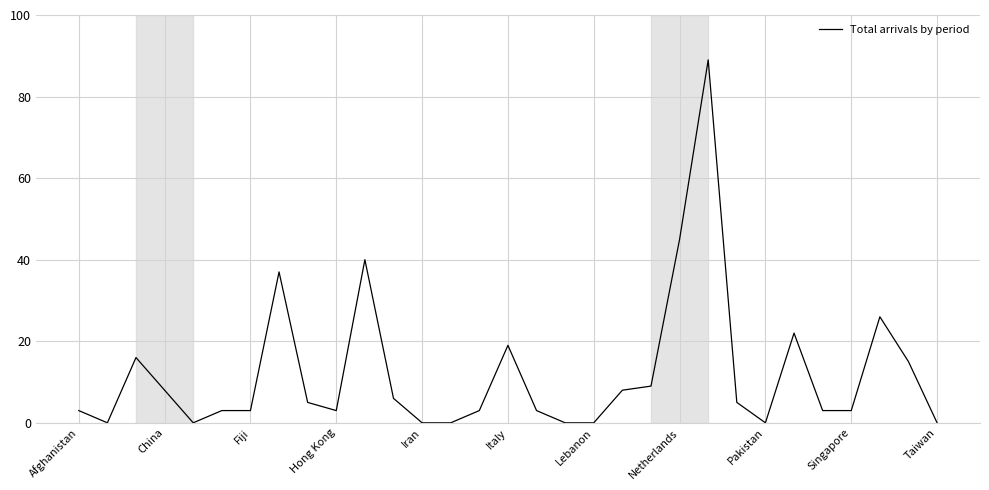

True or false: the data has more than 2 interior local peaks.

True